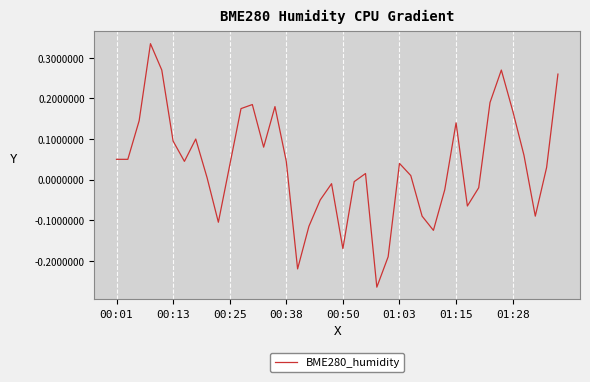

What is the difference between the maximum and minimum values?

0.6